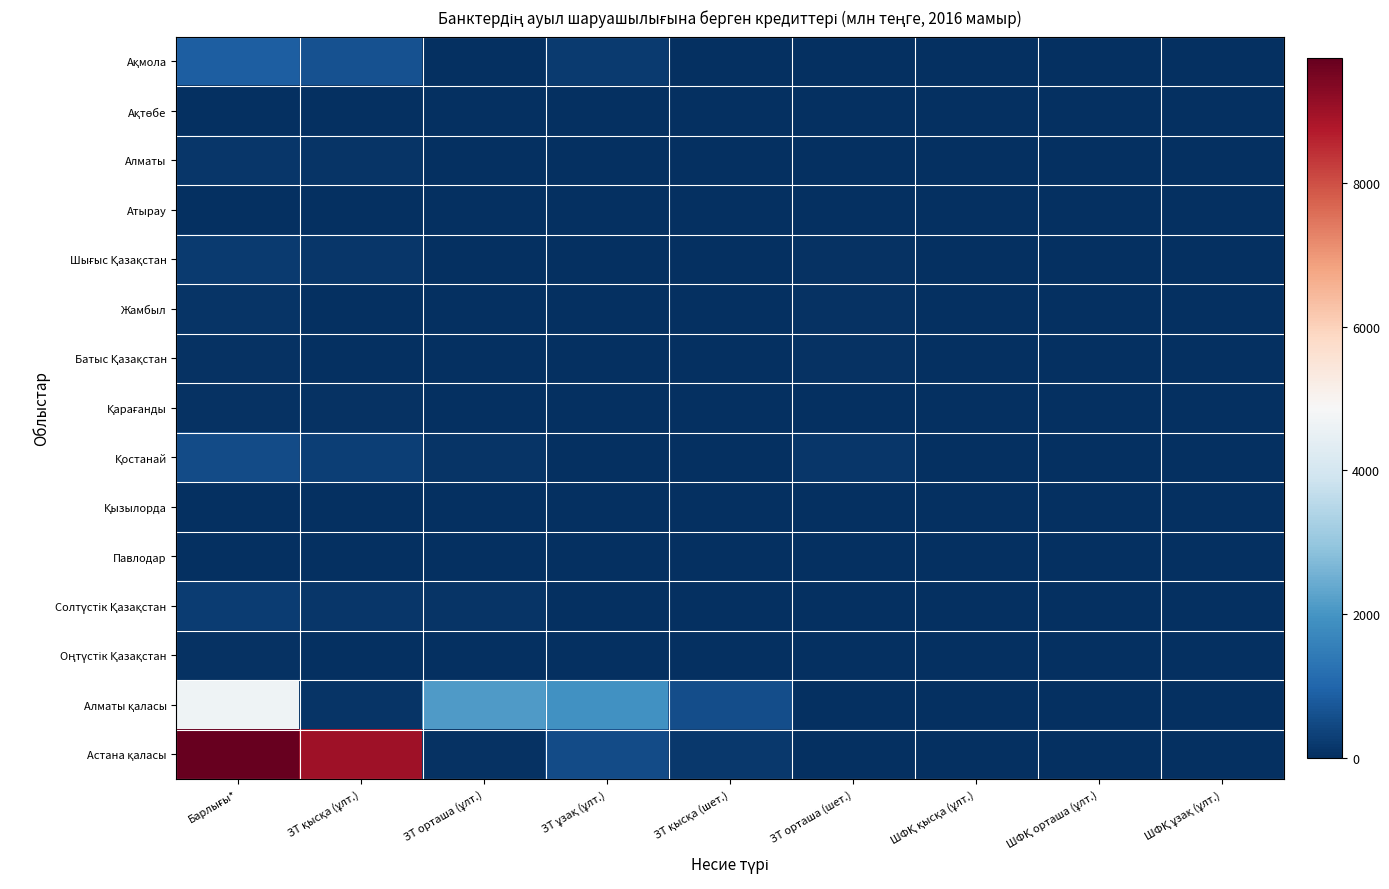

Rank the series at ЗТ қысқа (ұлт.) from lowest to highest value.

Ақтөбе, Қызылорда, Павлодар, Батыс Қазақстан, Жамбыл, Атырау, Оңтүстік Қазақстан, Қарағанды, Алматы қаласы, Алматы, Солтүстік Қазақстан, Шығыс Қазақстан, Қостанай, Ақмола, Астана қаласы